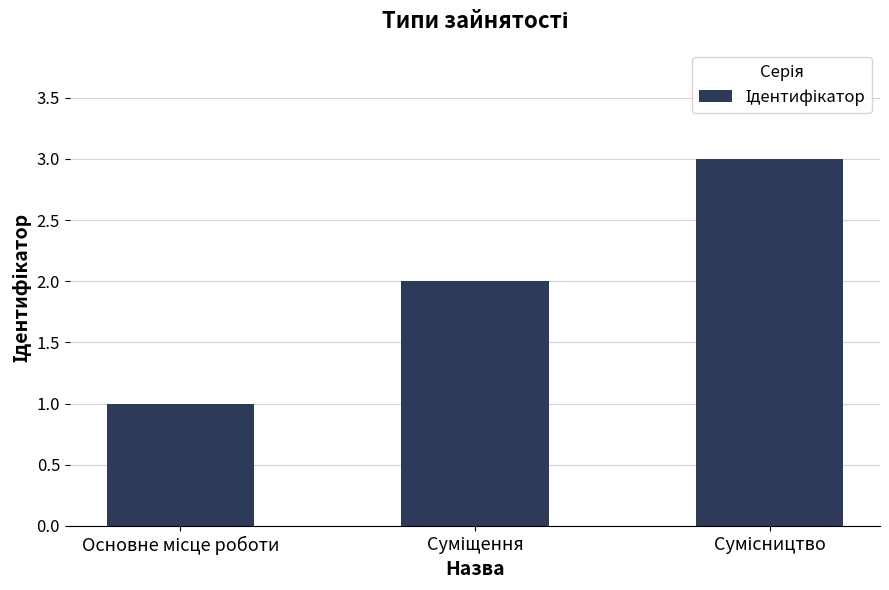

What is the sum of all values?

6